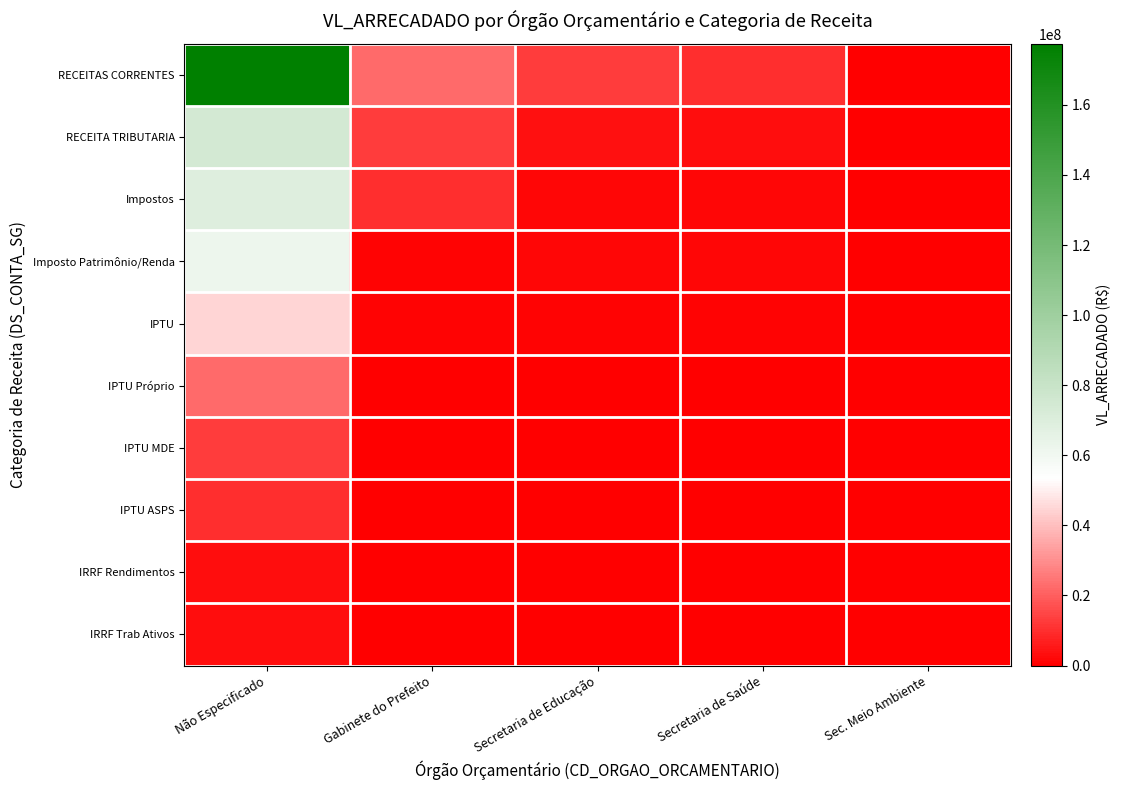

What is the maximum value shown in the chart?

177441789.7